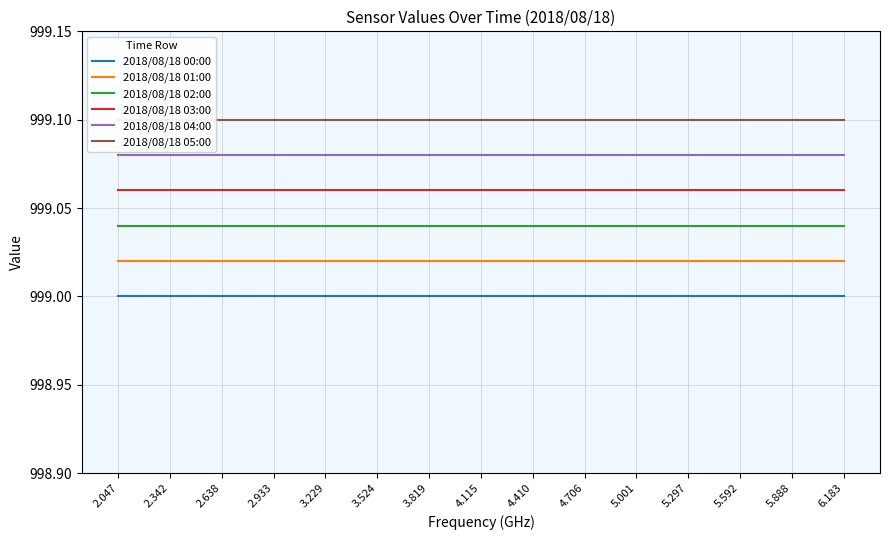

Is it true that 2018/08/18 01:00 equals 999.0 at 5.001?

True